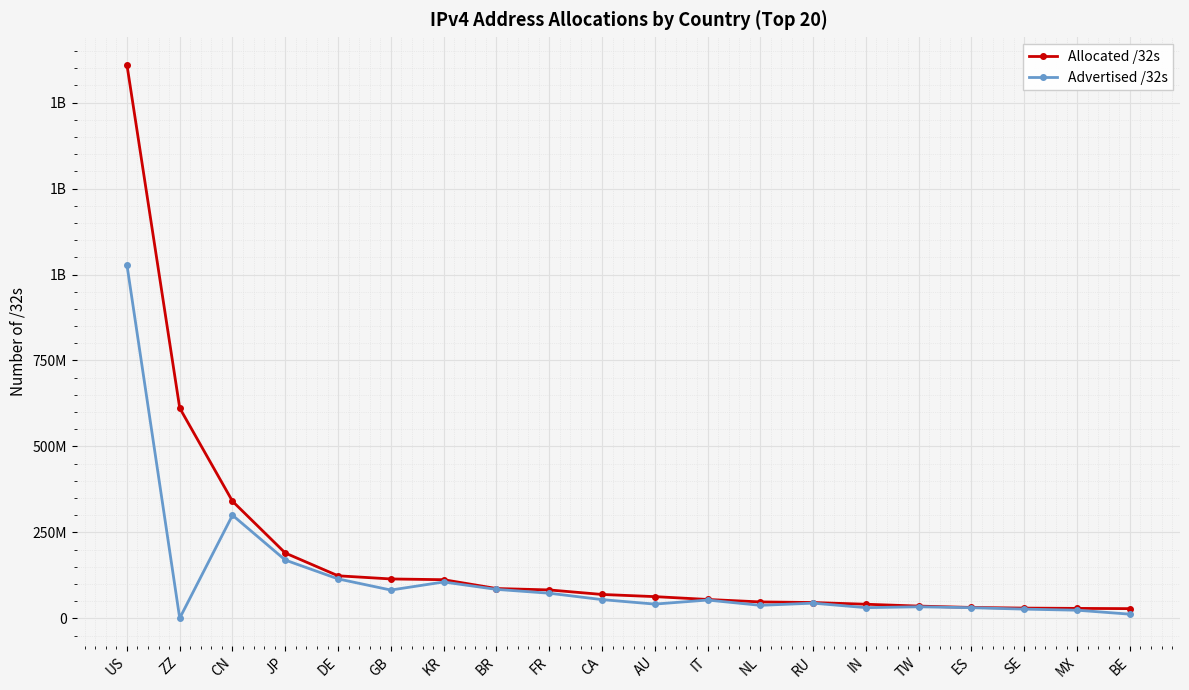

Is this an area chart (filled region under the line)?

No